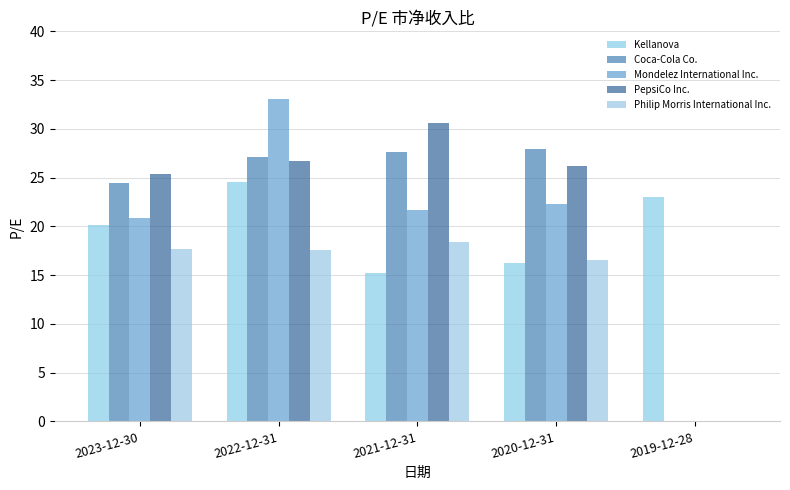

How many values in Philip Morris International Inc. are above zero?

4